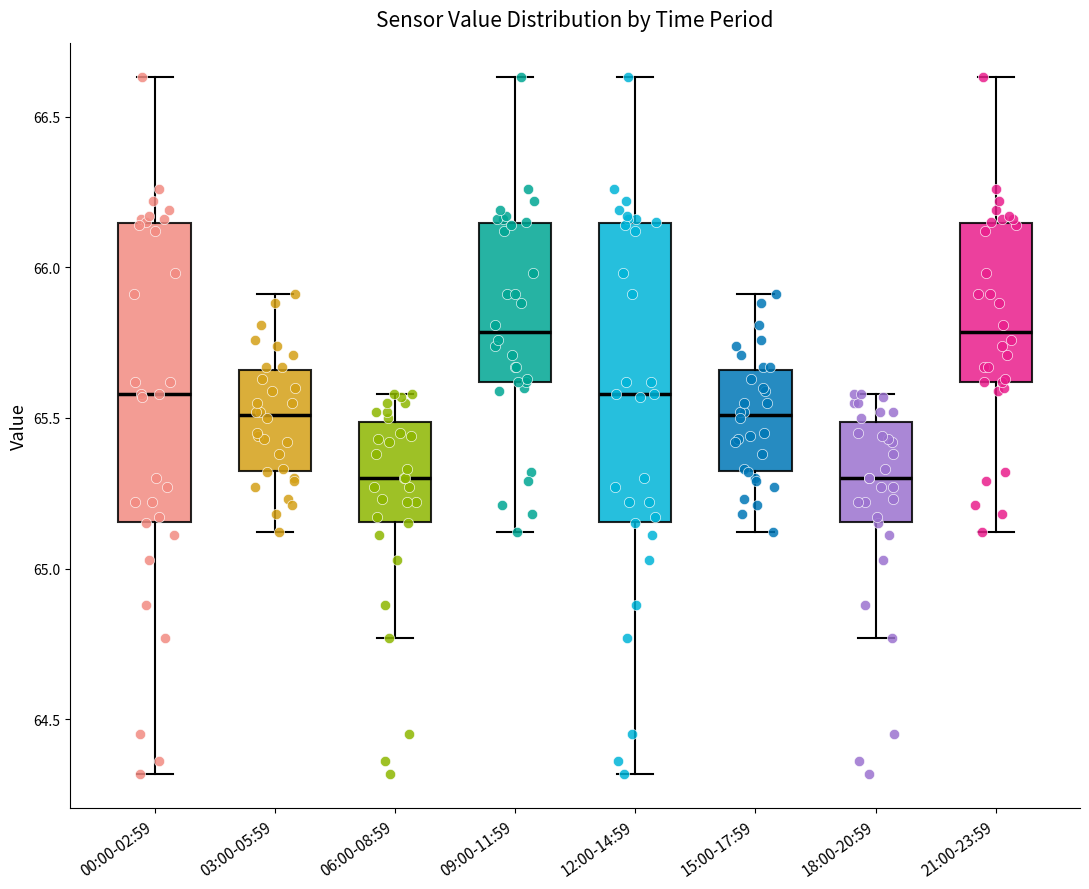

Where is the lower edge of the box for 21:00-23:59 on the y-axis? The values are not printed on the chart, so give them approximately, as read against the axis.

65.60